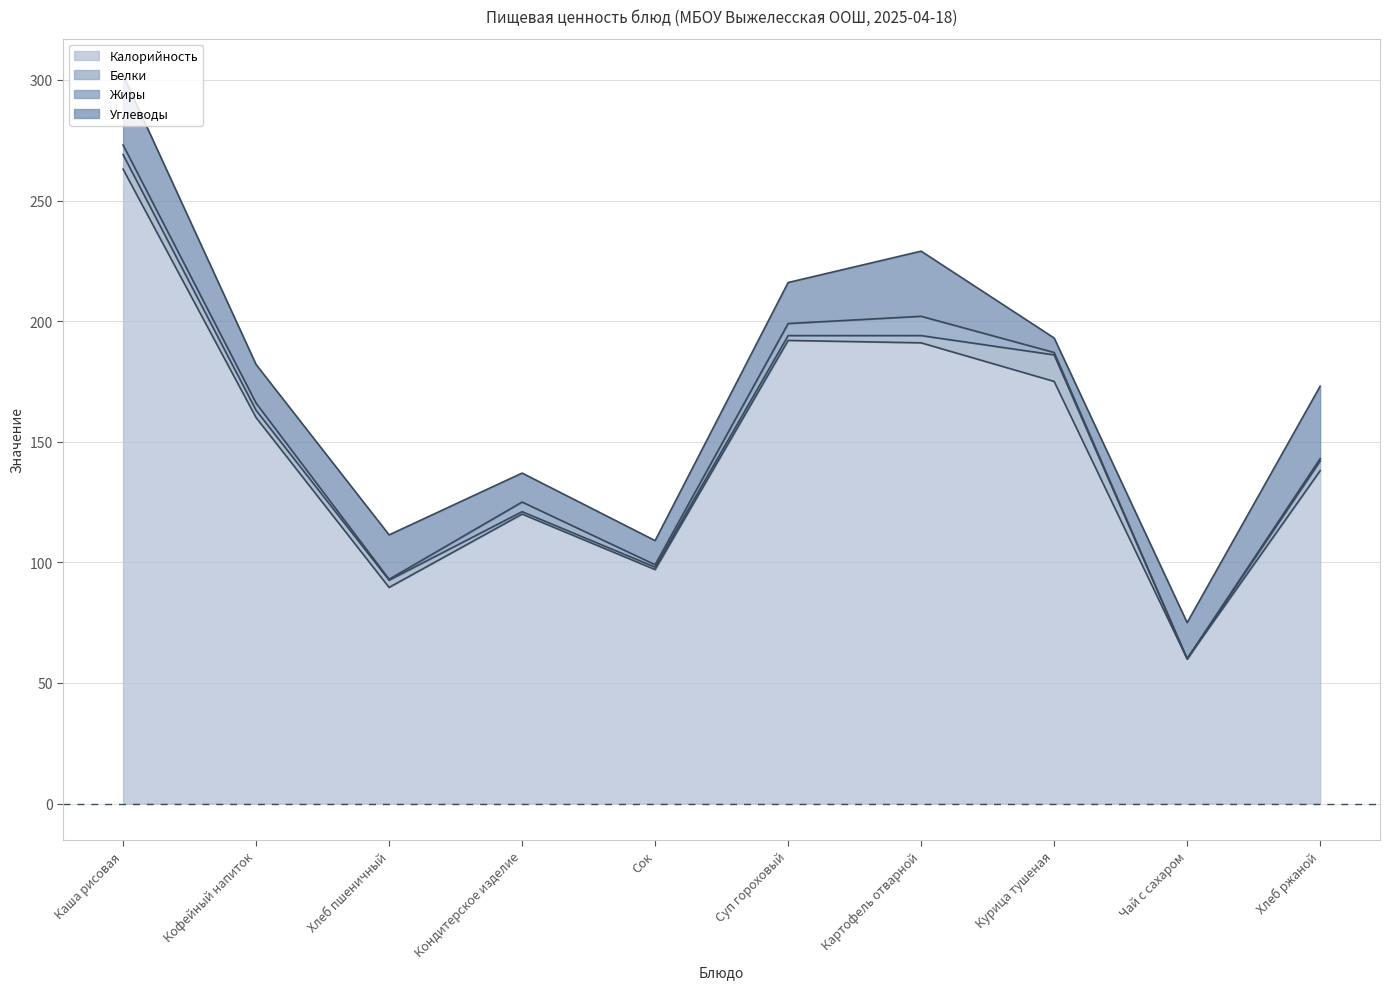

How many data points does each series have?

10